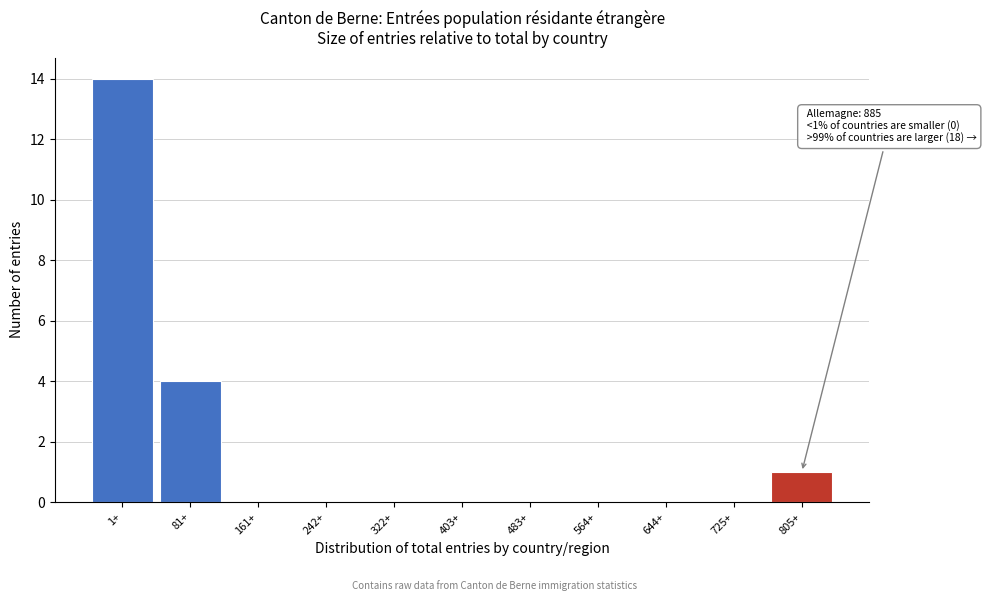

Reading left to right, transcribe all the data shown in this chart.

1+=14	81+=4	161+=0	242+=0	322+=0	403+=0	483+=0	564+=0	644+=0	725+=0	805+=1